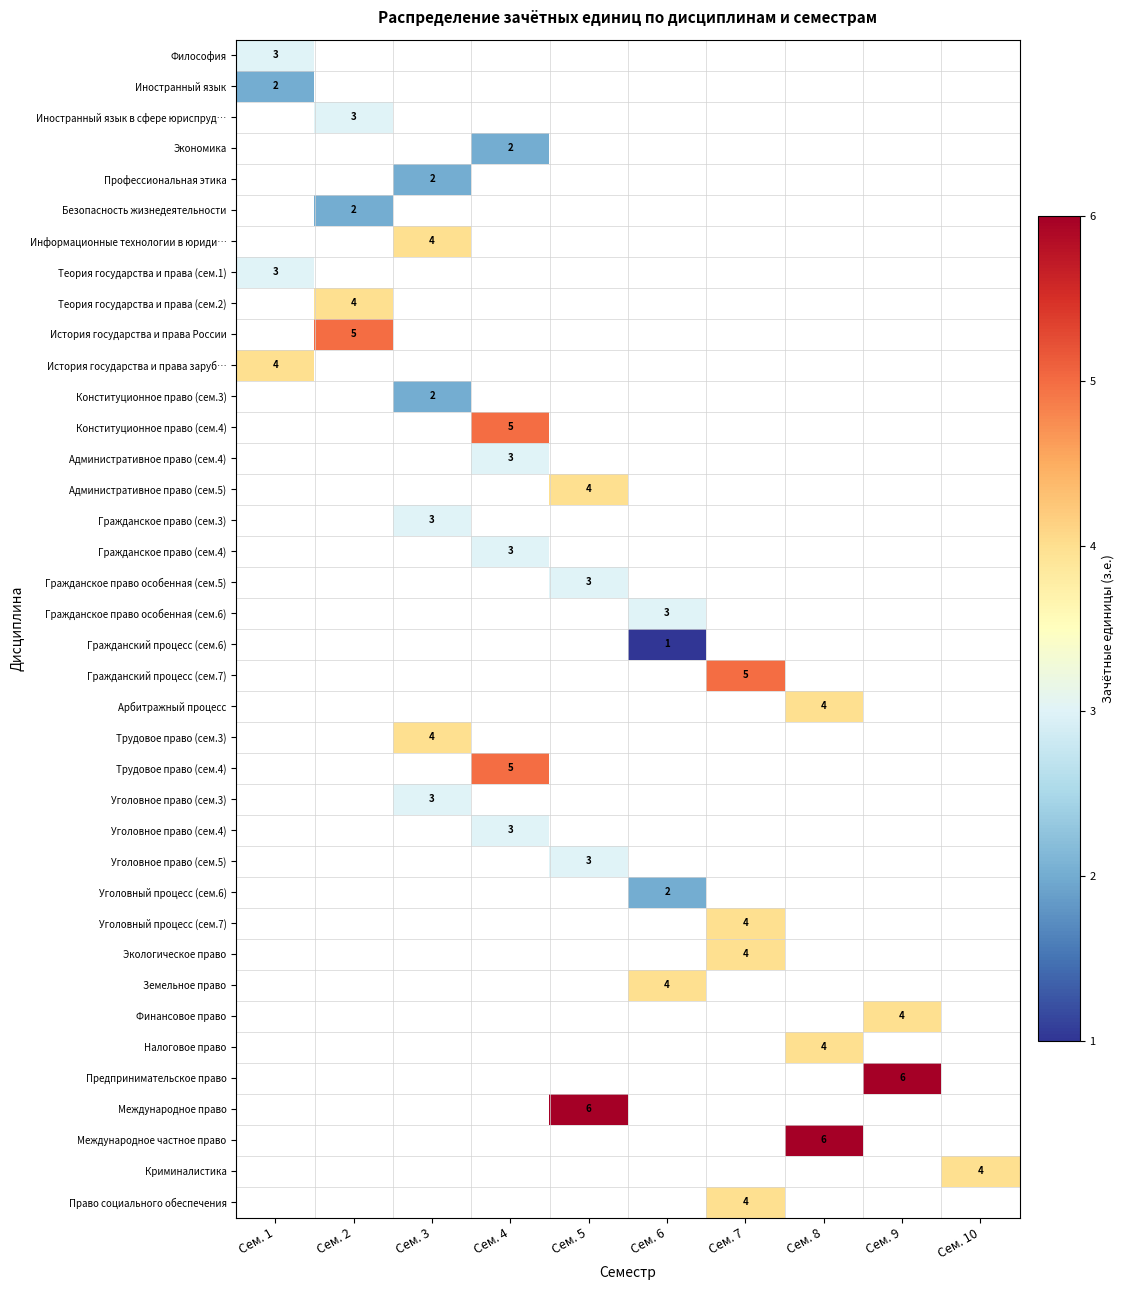

The value of Трудовое право (сем.4) at Сем. 4 is 6.9. True or false?

False